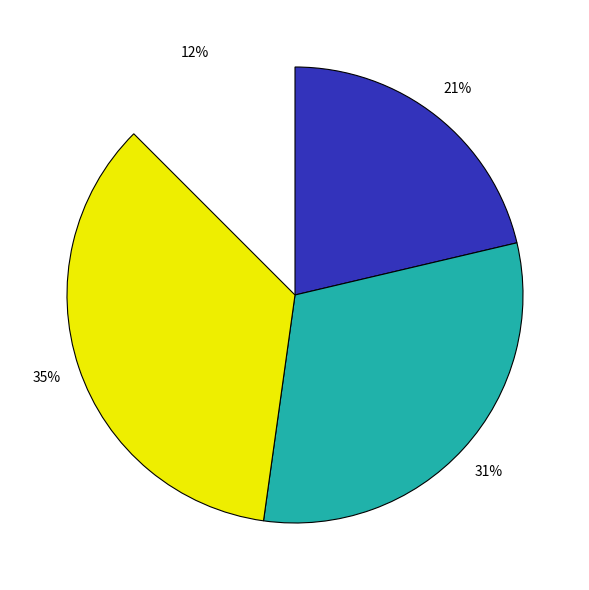

How many slices are in this pie chart?

4